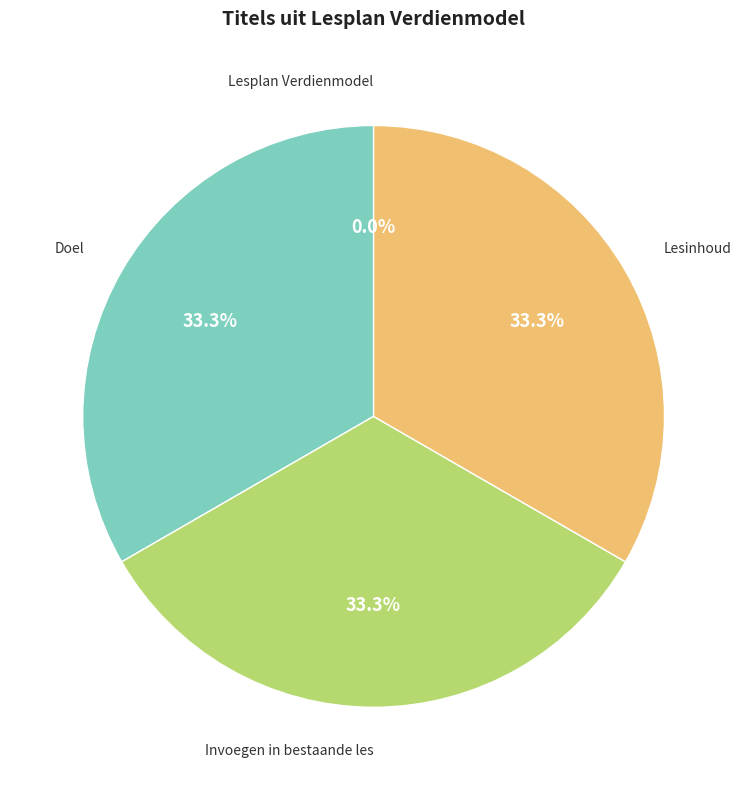

Is there a majority slice in this chart?

No